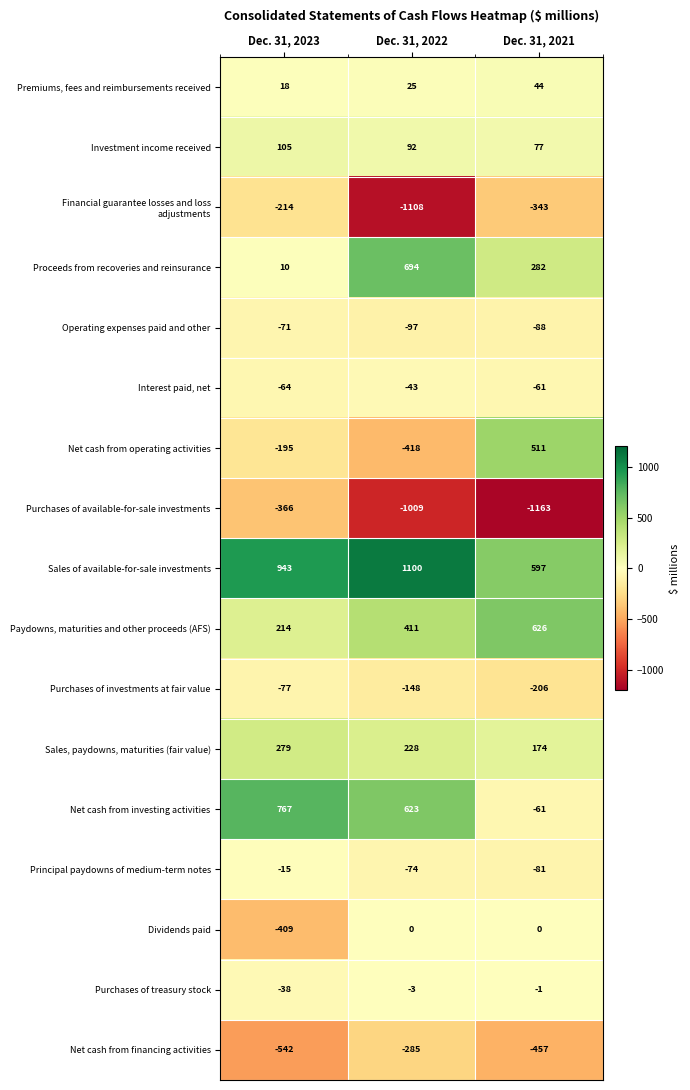

Which series has the largest total across all categories?

Sales of available-for-sale investments